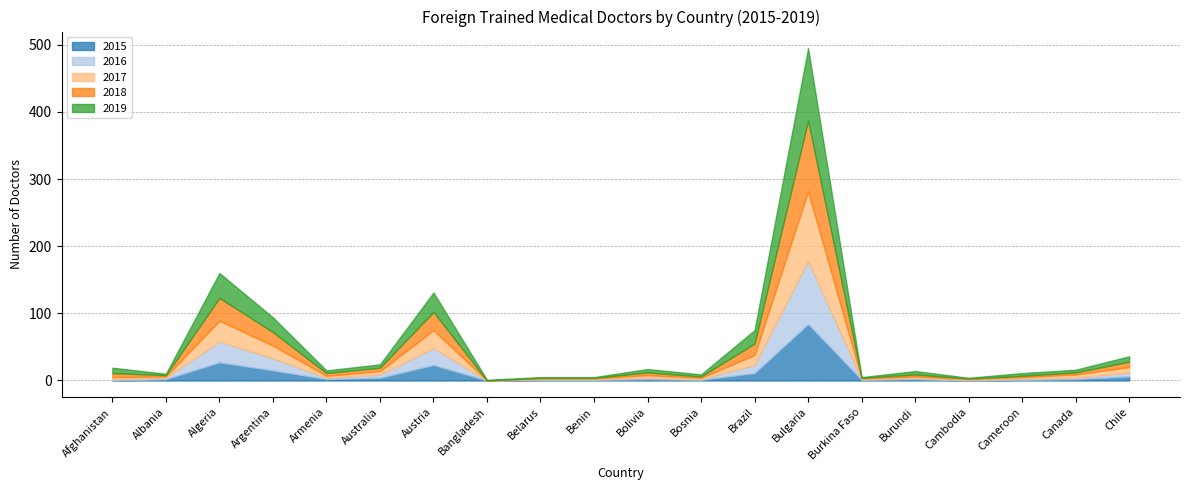

Rank the series by their maximum value, from lowest to highest.

2015, 2016, 2017, 2018, 2019